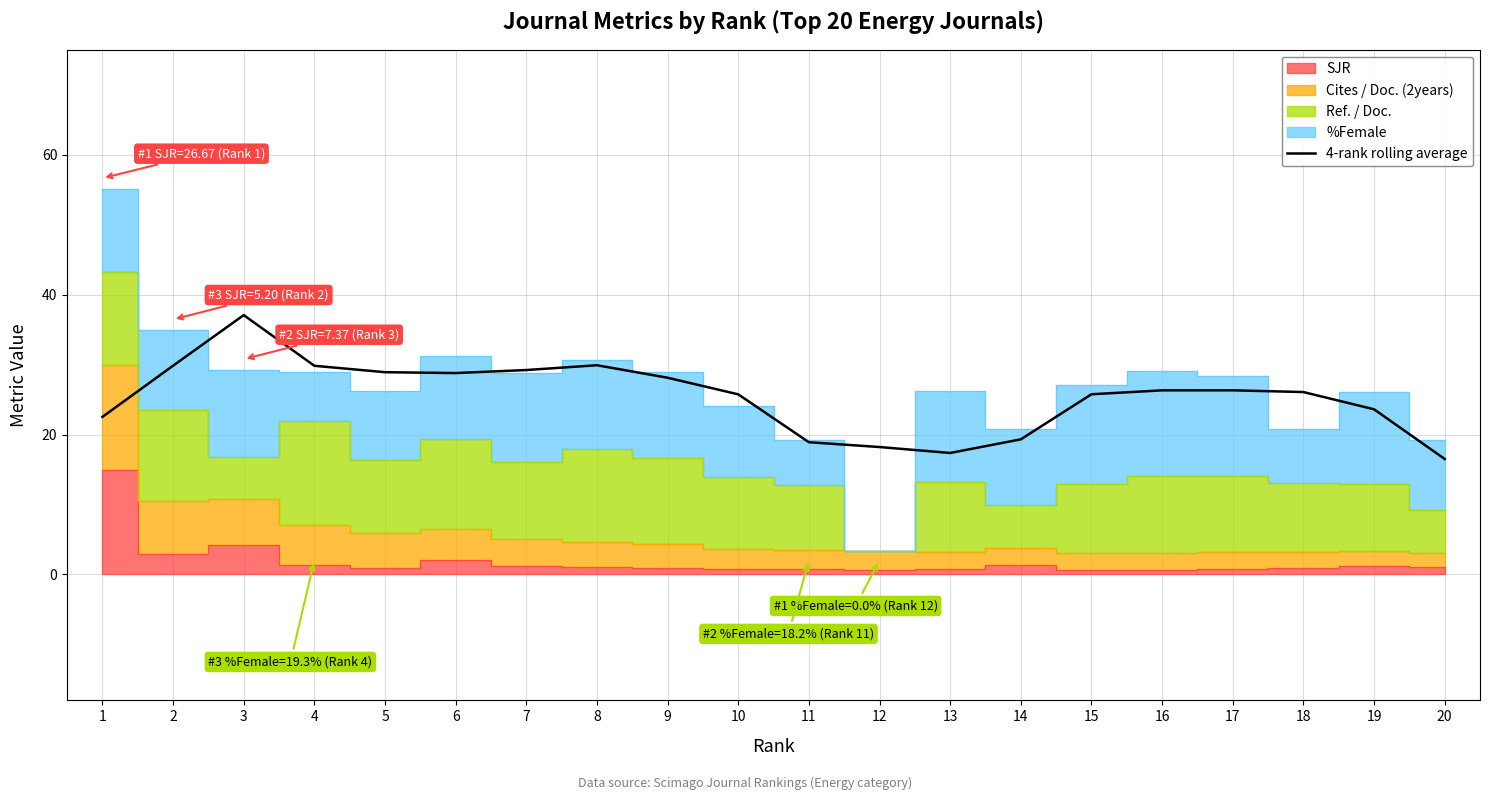

Where is the first local minimum?

6